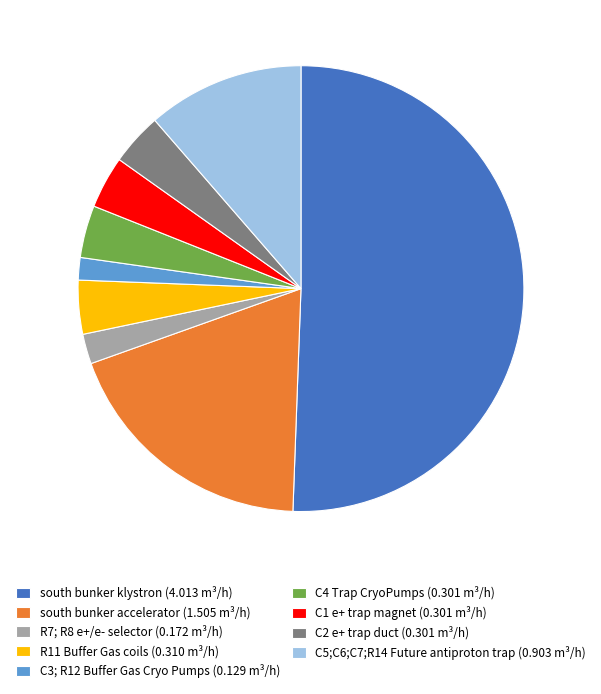

What is the majority slice?

south bunker klystron